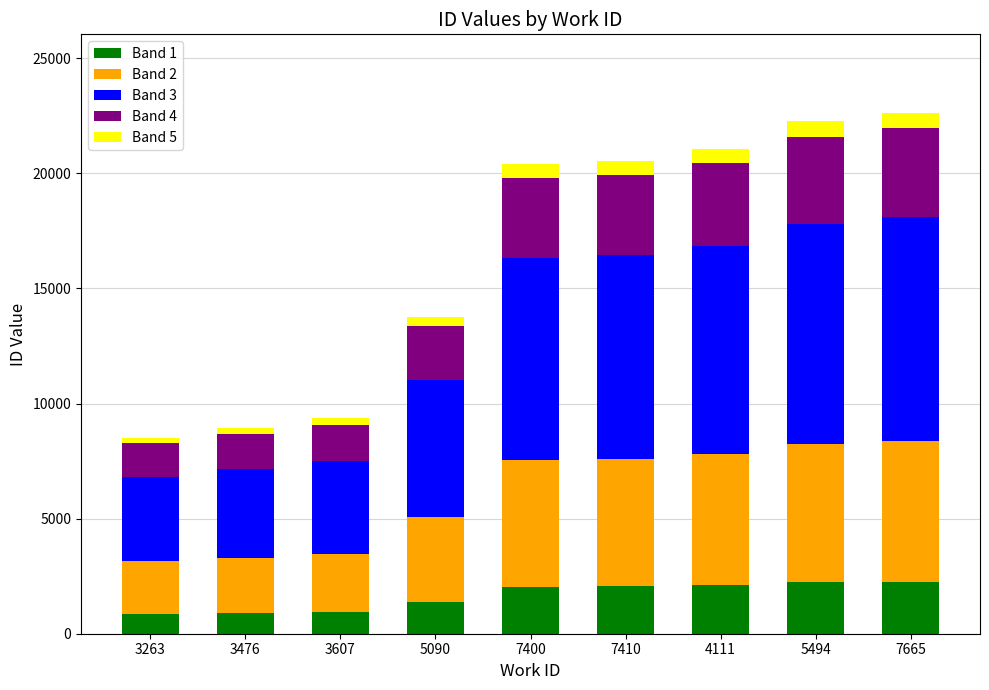

Are the bars horizontal?

No